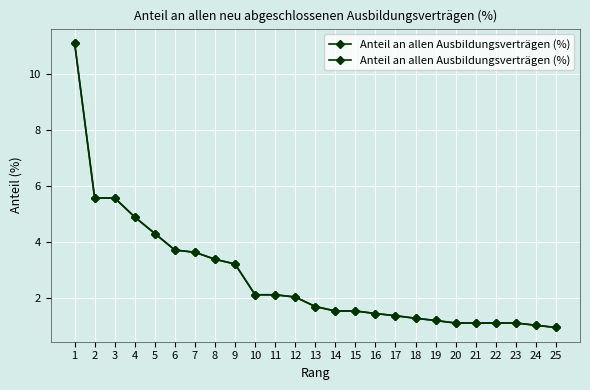

What is the approximate value at 24?

1.0